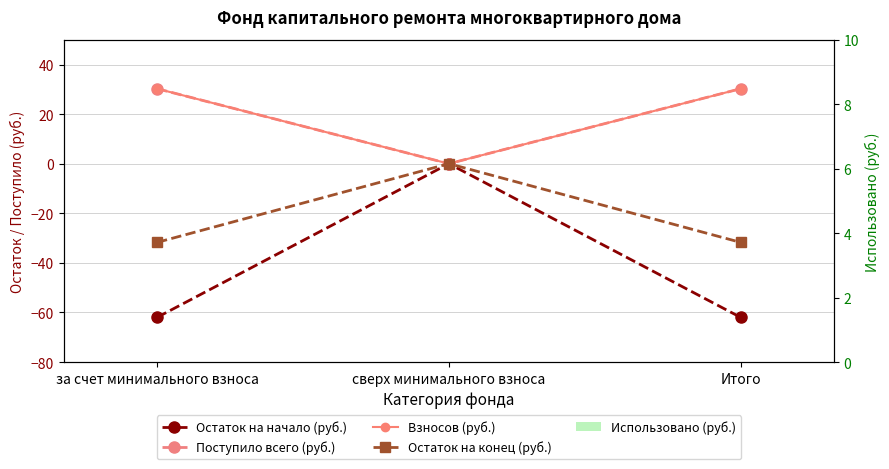

What is the value of the Взносов (руб.) bar at the 1st from the left?

30.2